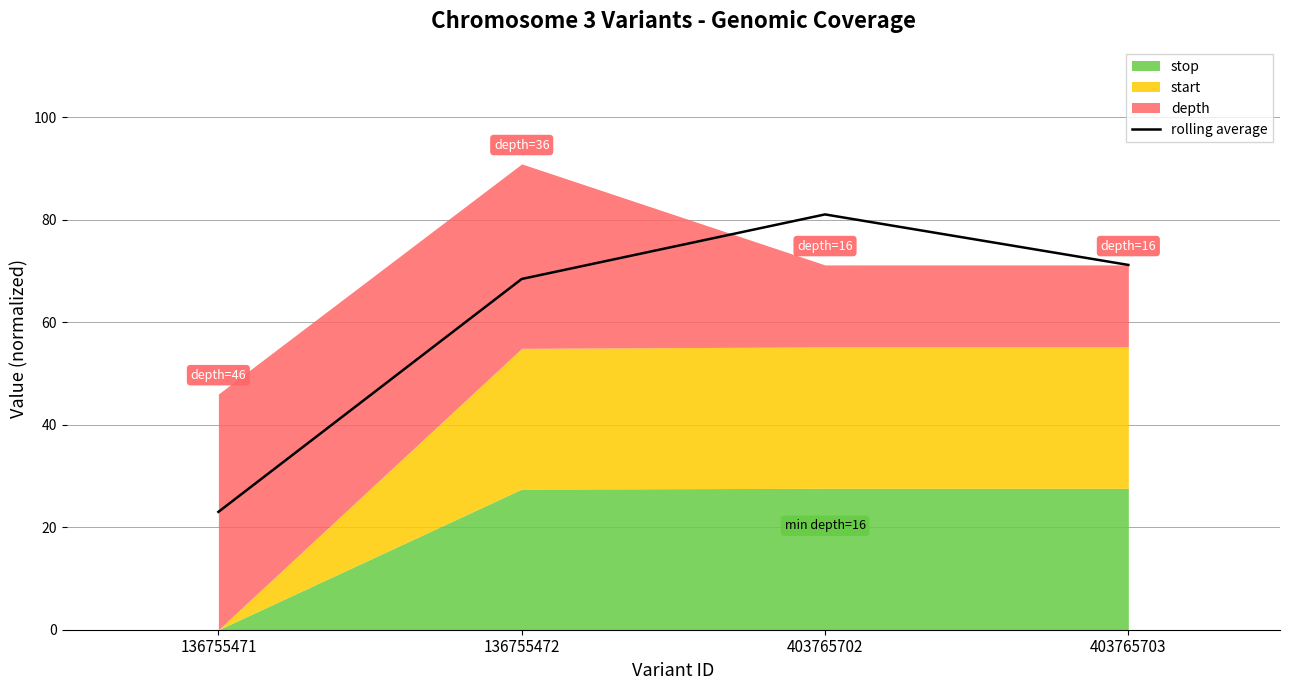

At which category does the data reach its first local peak?

403765702